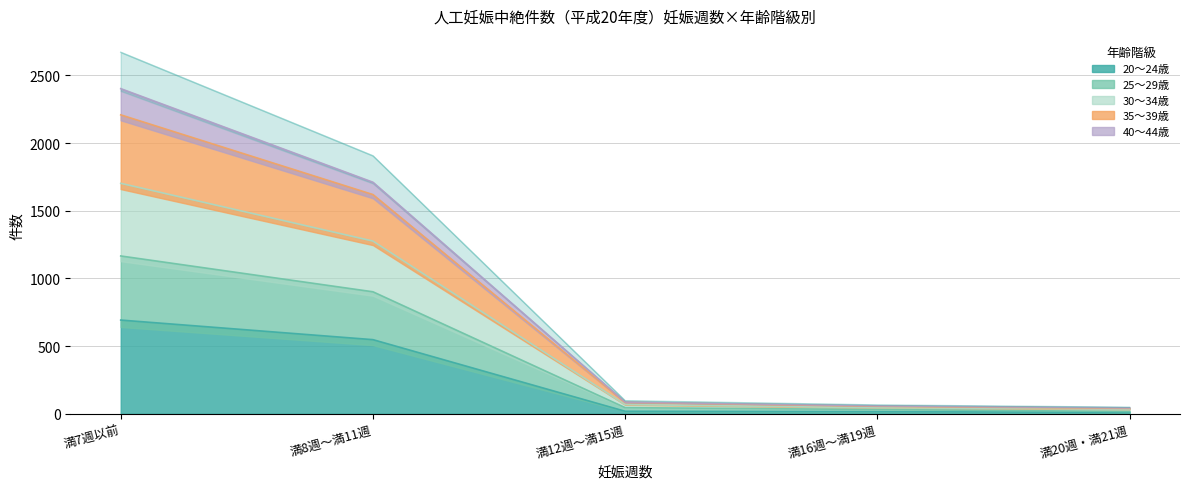

Where is 25～29歳 nearest to the value 868?

満8週～満11週